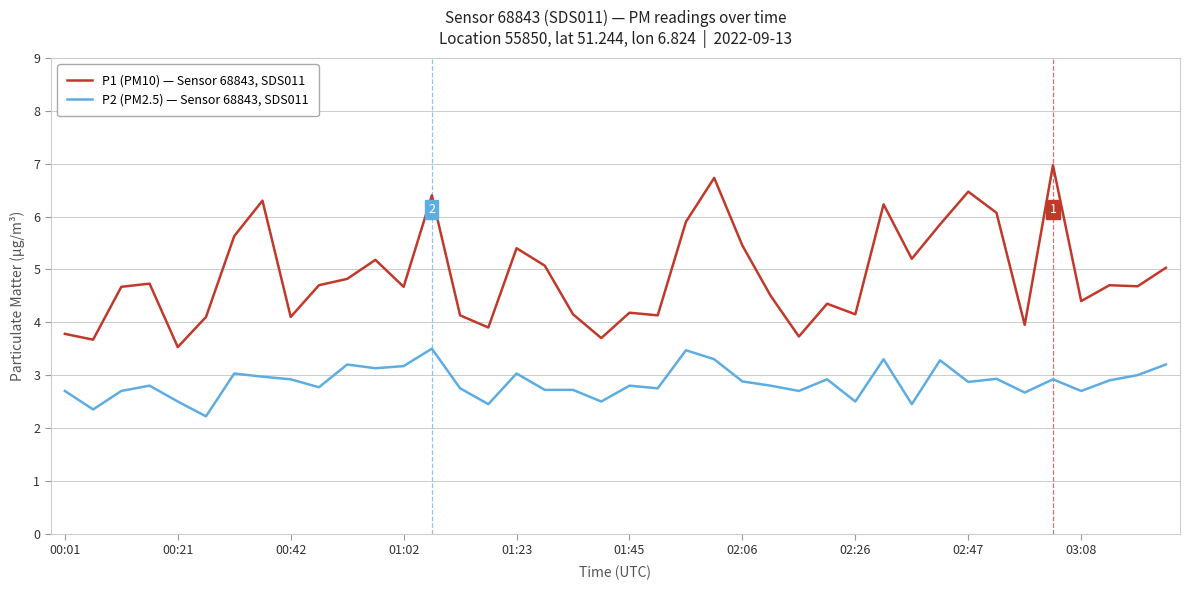

True or false: P1 (PM10) — Sensor 68843, SDS011 and P2 (PM2.5) — Sensor 68843, SDS011 intersect in this chart.

False